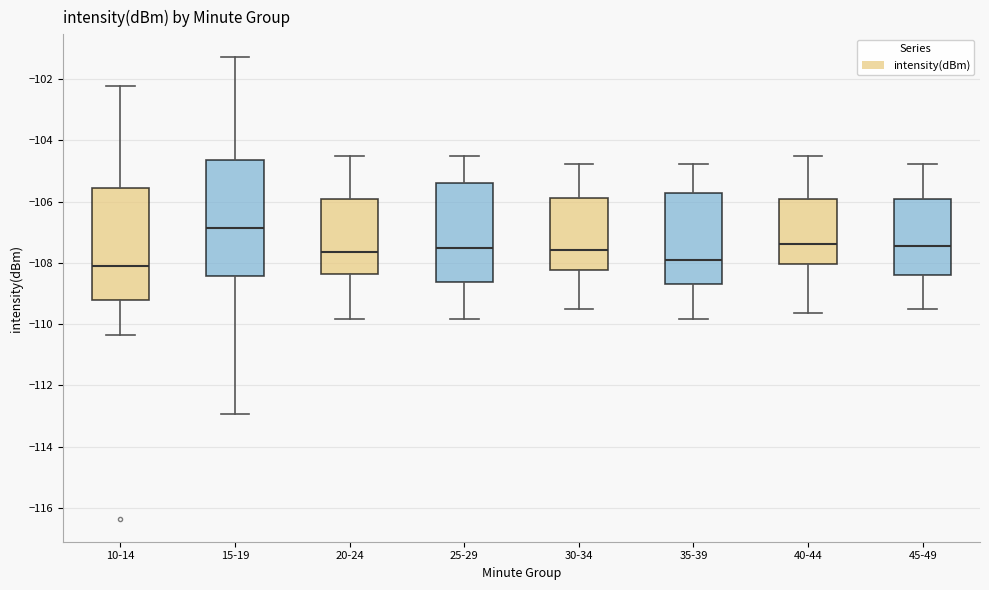

Reading left to right, read every box against the y-axis: the position of its median line, the range the box covers, and the ends of its whiskers. The values are not printed on the chart, so give them approximately, as read against the axis.

10-14: median -108.2, box -109.2 to -105.6, whiskers -110.4 to -102.2
15-19: median -106.8, box -108.4 to -104.6, whiskers -113.0 to -101.2
20-24: median -107.6, box -108.4 to -106.0, whiskers -109.8 to -104.6
25-29: median -107.6, box -108.6 to -105.4, whiskers -109.8 to -104.6
30-34: median -107.6, box -108.2 to -105.8, whiskers -109.6 to -104.8
35-39: median -108.0, box -108.6 to -105.8, whiskers -109.8 to -104.8
40-44: median -107.4, box -108.0 to -106.0, whiskers -109.6 to -104.6
45-49: median -107.4, box -108.4 to -106.0, whiskers -109.6 to -104.8